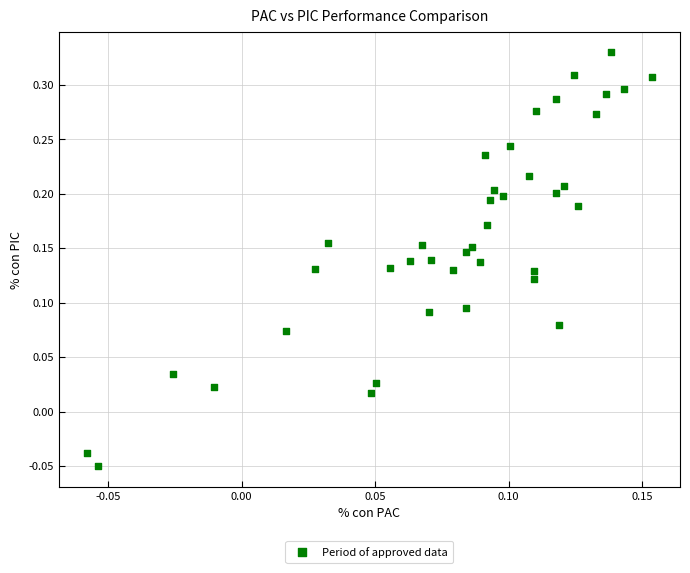

What is the range of Y values (max minus min)?

0.4